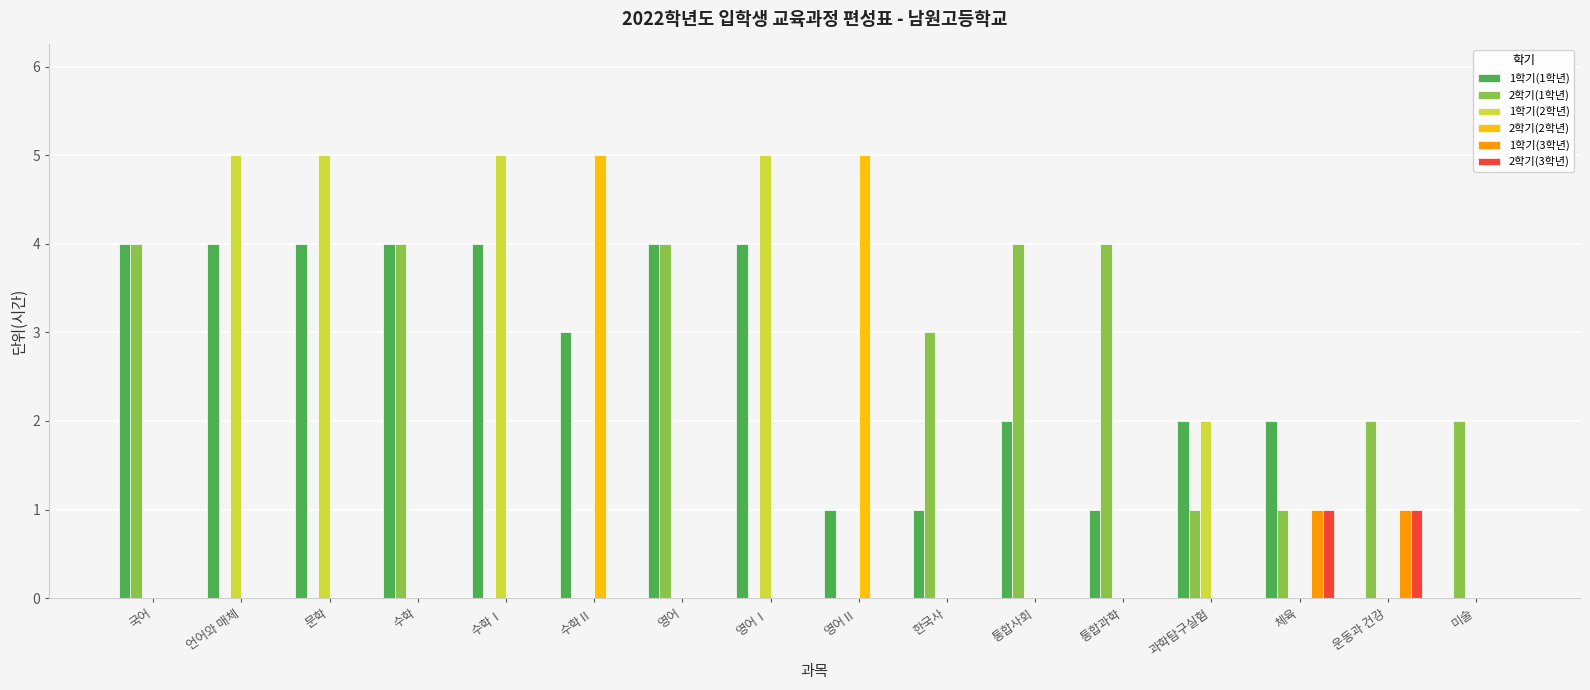

At which label does 1학기(1학년) first exceed 3?

국어